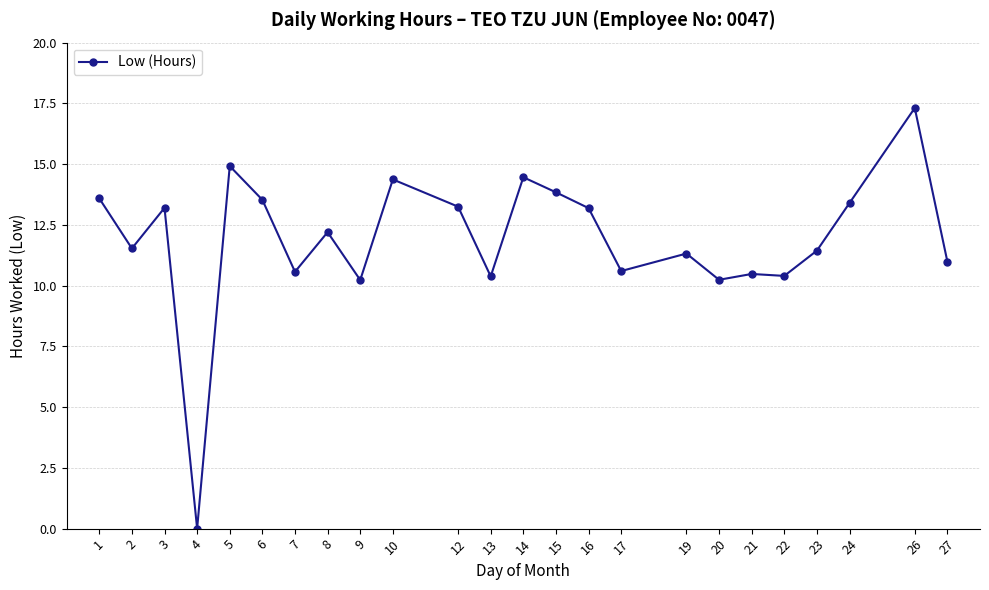

Between 22 and 27, which is larger?

27